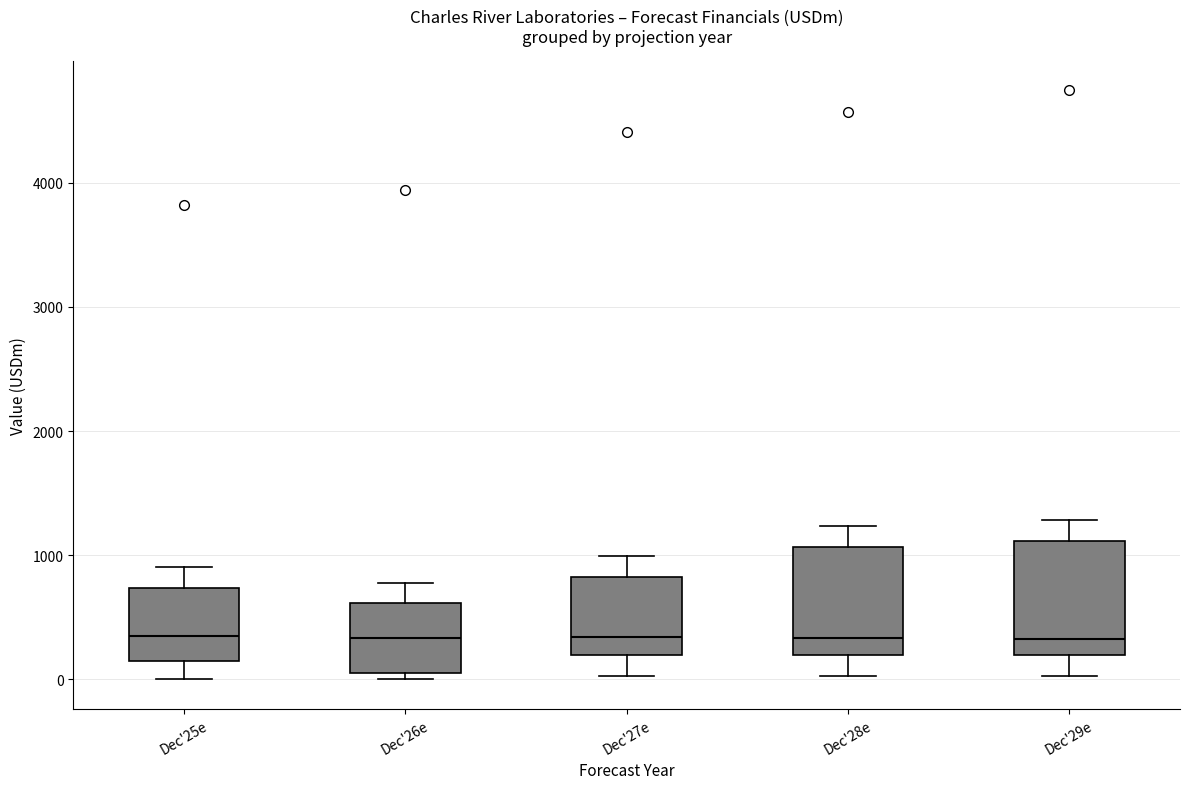

Reading left to right, transcribe this box plot: for each box, give where its median line is, the range the box spans, and where its two whiskers end, as read against the y-axis. The values are not printed on the chart, so give them approximately, as read against the axis.

Dec'25e: median 300, box 200 to 700, whiskers 0 to 900
Dec'26e: median 300, box 100 to 600, whiskers 0 to 800
Dec'27e: median 300, box 200 to 800, whiskers 0 to 1000
Dec'28e: median 300, box 200 to 1100, whiskers 0 to 1200
Dec'29e: median 300, box 200 to 1100, whiskers 0 to 1300